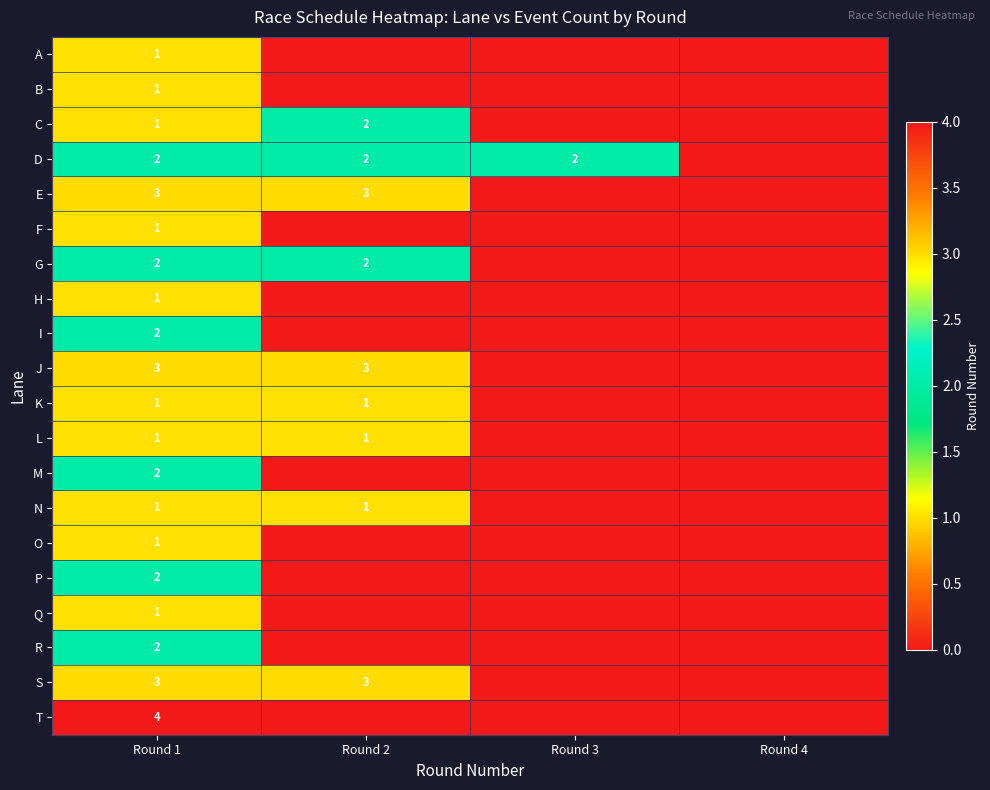

What is the total value across all series at Round 1?

35